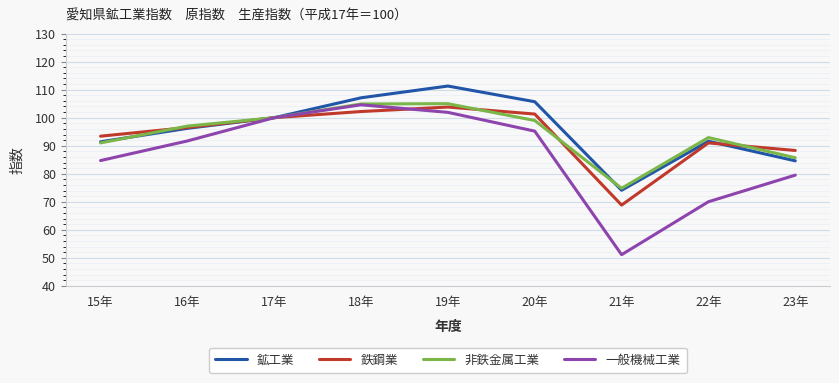

Which category has the lowest value across all series?

21年